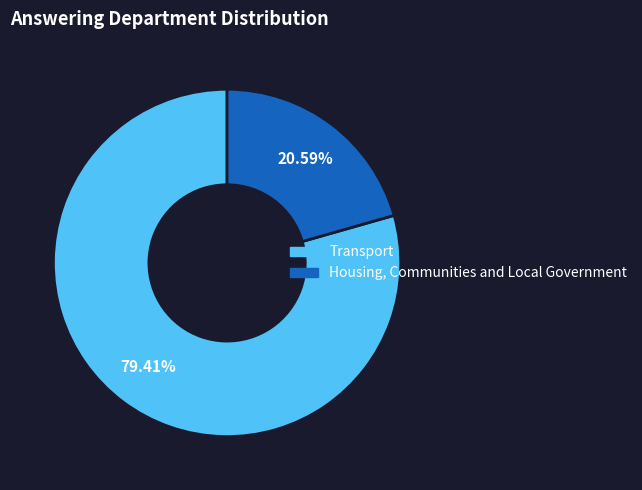

To the nearest percent, what is the difference between the largest and smallest slice percentages?

59%